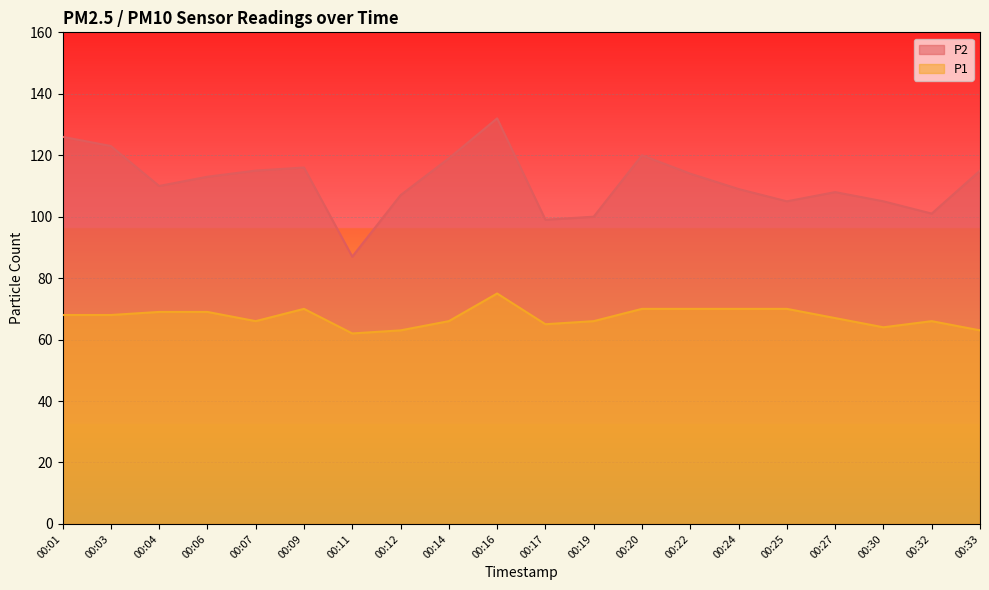

What is the sum of all P2 values?

2224